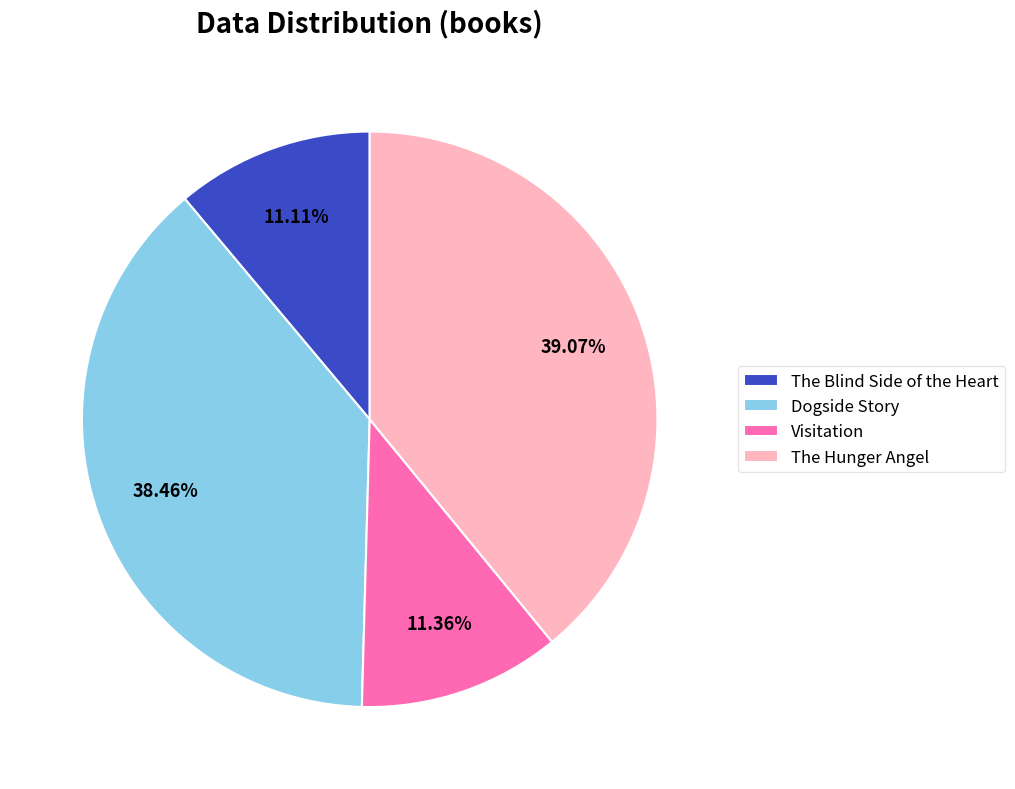

To the nearest percent, what is the average slice percentage?

25%